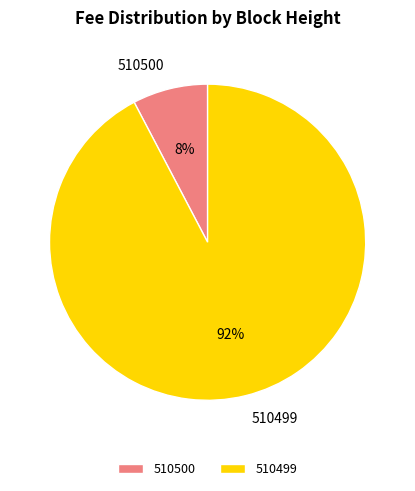

What is the majority slice?

510499